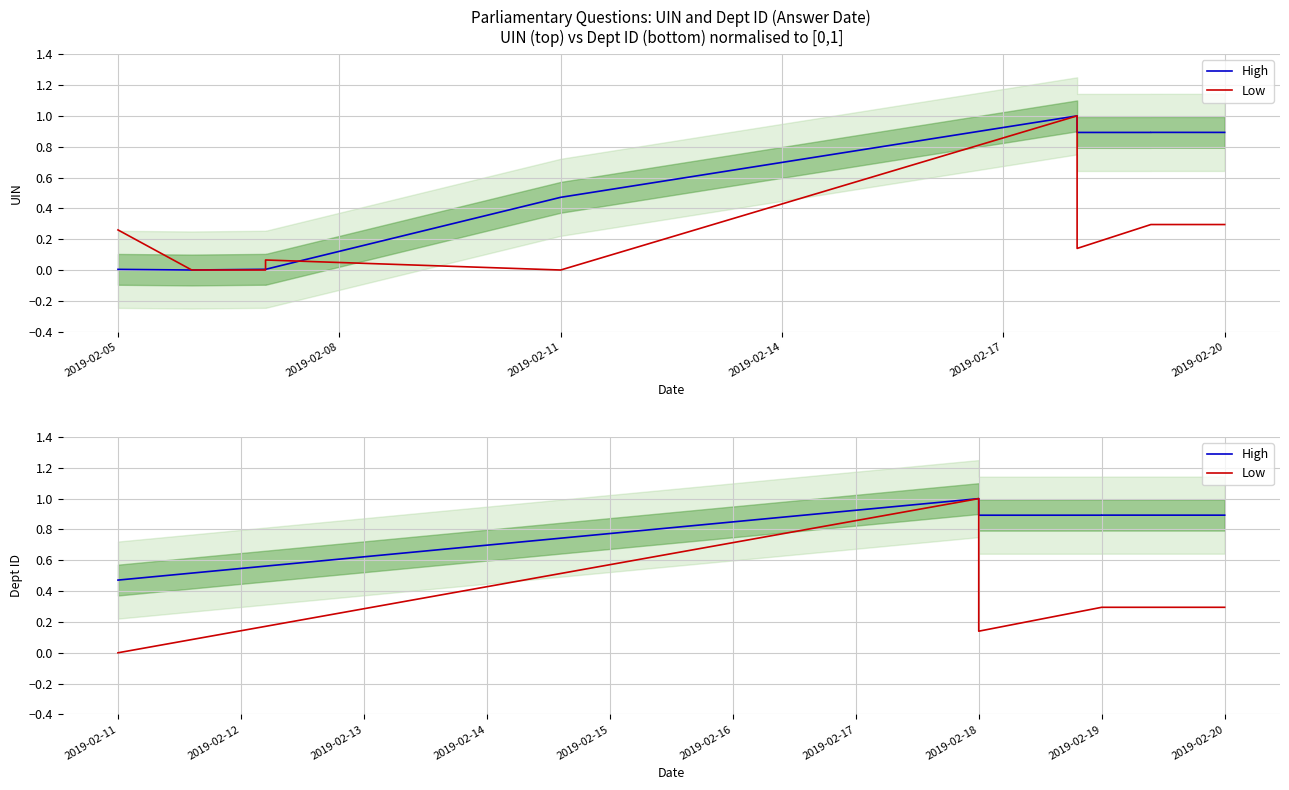

How many values in Low are above zero?

5